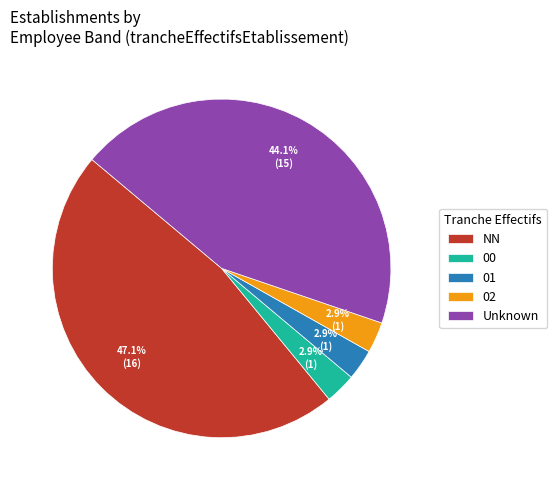

What is the largest slice in the pie chart?

NN